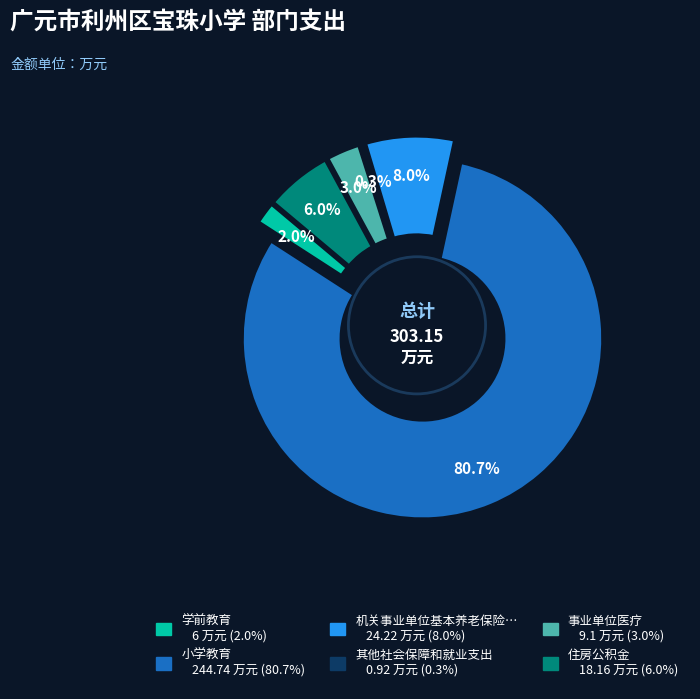

What is the largest slice in the pie chart?

小学教育